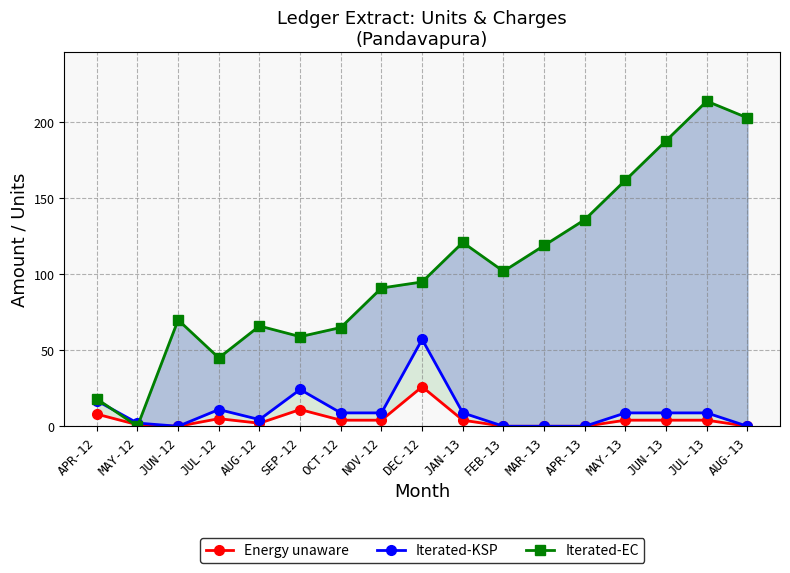

How many lines are shown in the chart?

3